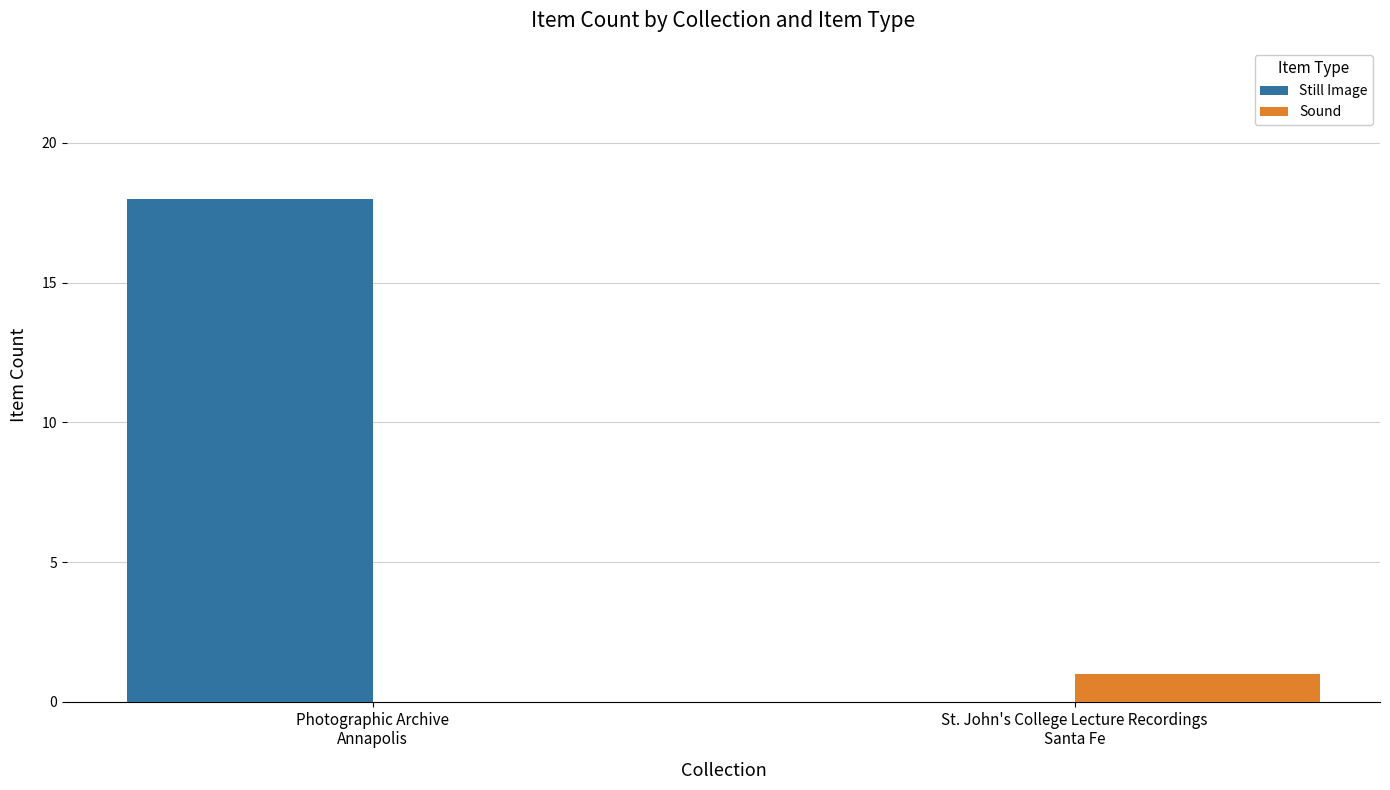

What is the sum of all Sound values?

1